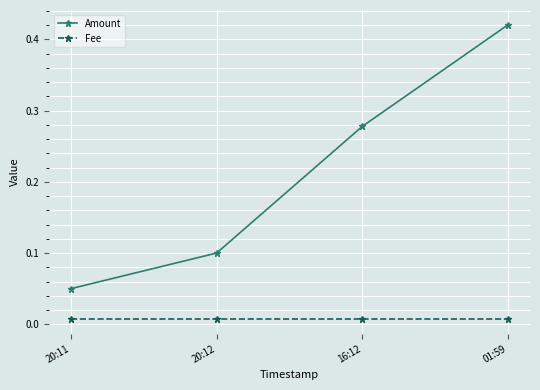

At which category is the sum across all series the highest?

01:59